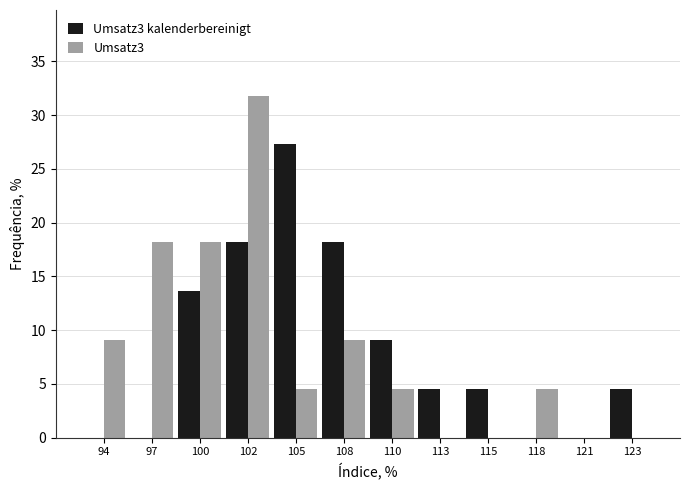

Reading right to left, list all the values displayed in this chart.

Umsatz3 kalenderbereinigt: 123=4.5	121=0.0	118=0.0	115=4.5	113=4.5	110=9.1	108=18.2	105=27.3	102=18.2	100=13.6	97=0.0	94=0.0
Umsatz3: 123=0.0	121=0.0	118=4.5	115=0.0	113=0.0	110=4.5	108=9.1	105=4.5	102=31.8	100=18.2	97=18.2	94=9.1